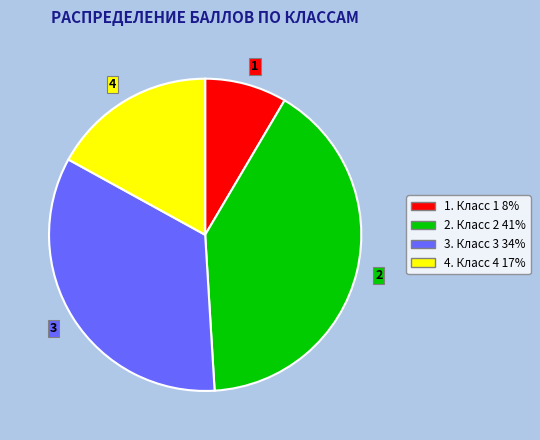

Combined, do 1 and 4 account for over 50%?

No